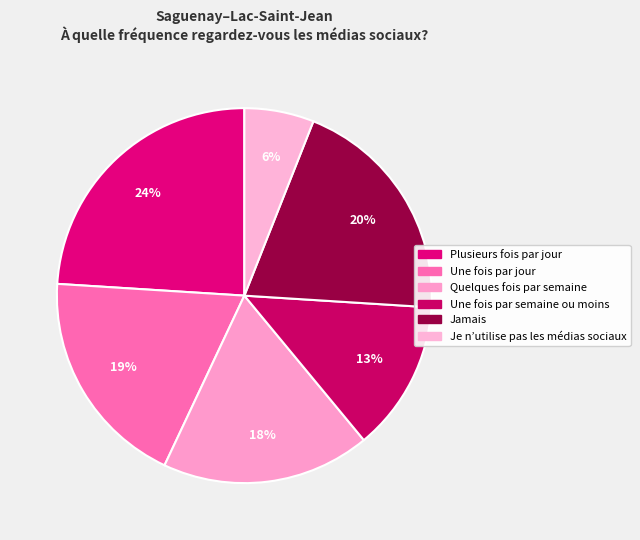

Count the number of slices in the pie.

6